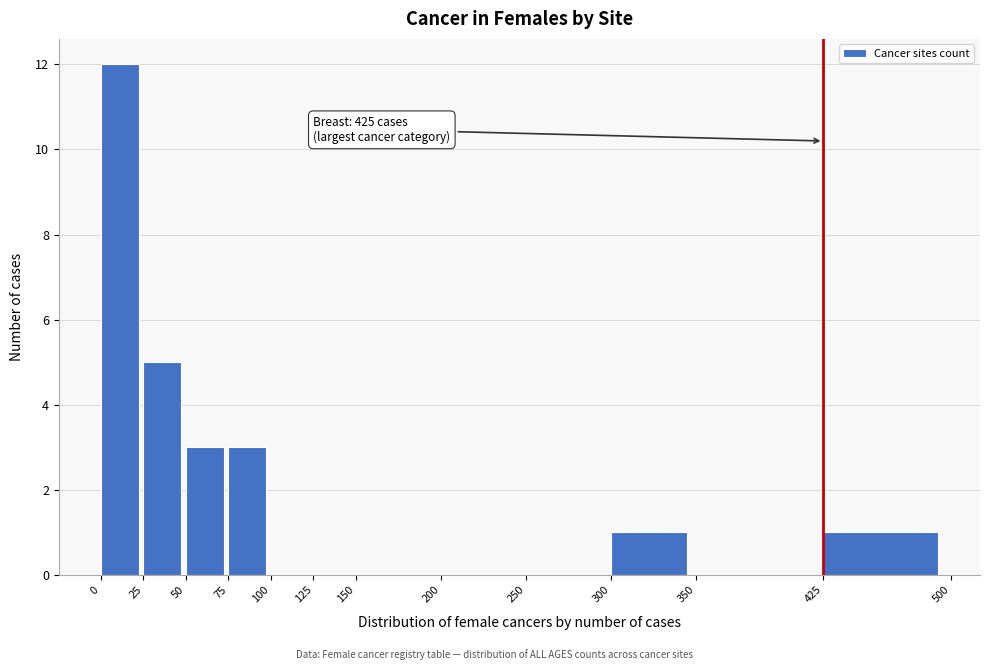

Over which range of the x-axis is the bar tallest?

0 to 25